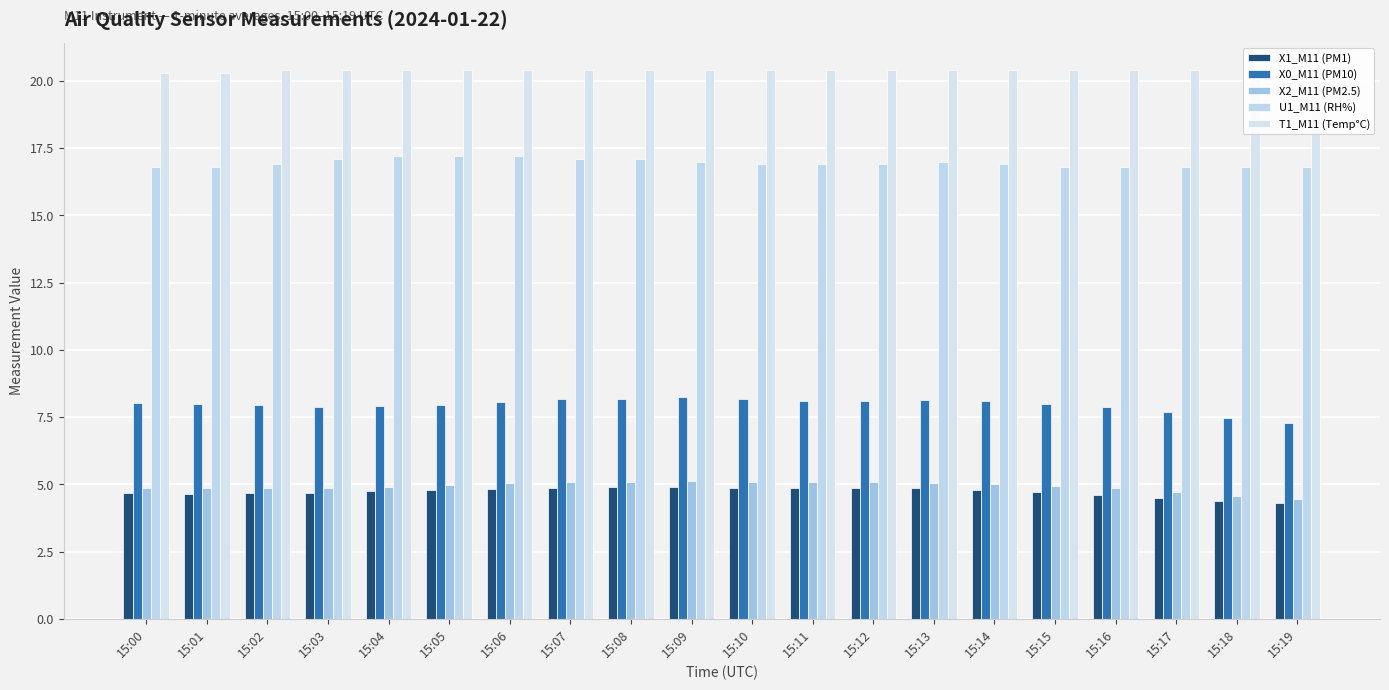

Count the number of categories in the chart.

20